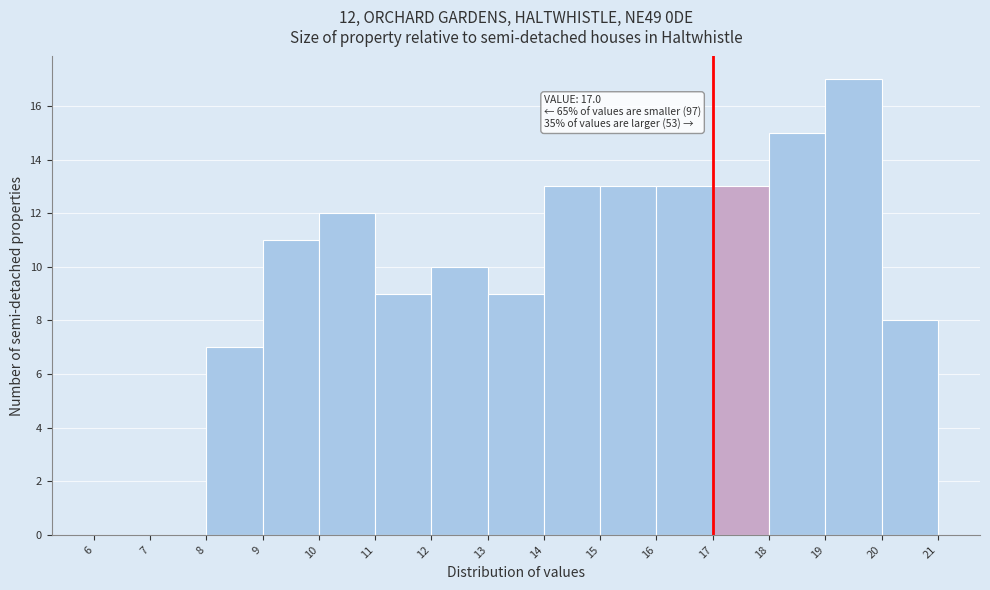

Which range on the x-axis has the tallest bar?

19 to 20